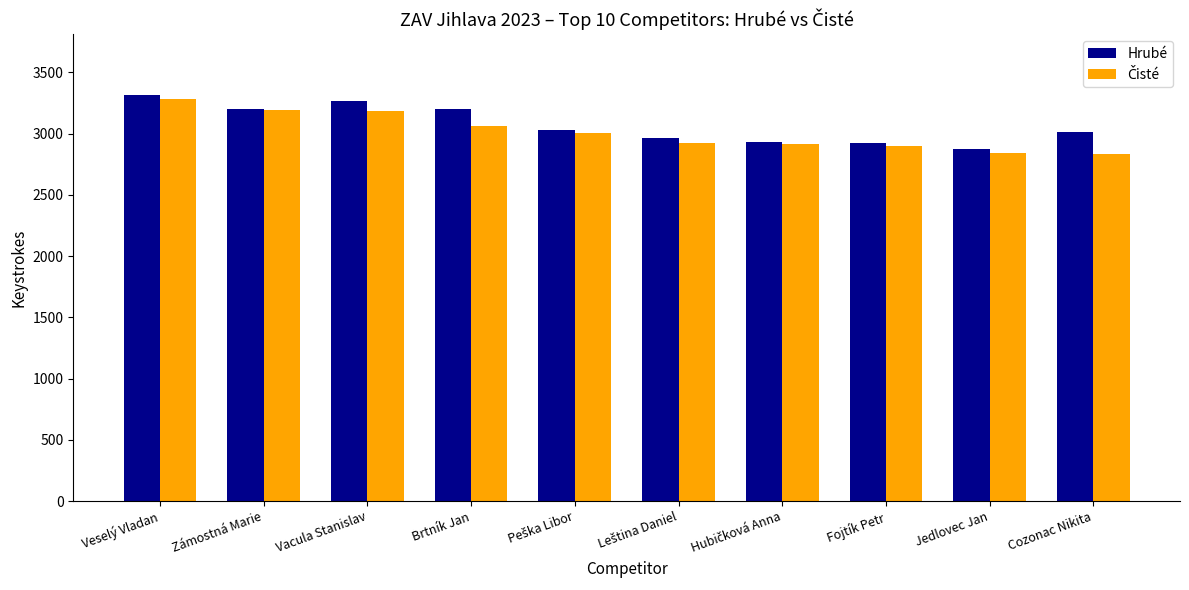

What is the difference between the maximum and minimum values in the Hrubé series?

439